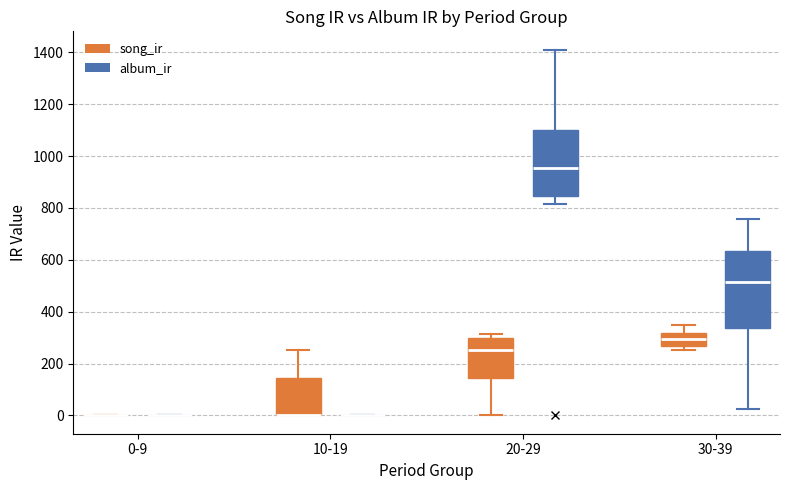

Reading left to right, read every box against the y-axis: the position of its median line, the range the box covers, and the ends of its whiskers. The values are not printed on the chart, so give them approximately, as read against the axis.

0-9 (song_ir): box collapsed to a line at 0, whiskers 0 to 0
0-9 (album_ir): box collapsed to a line at 0, whiskers 0 to 0
10-19 (song_ir): median 0 (drawn on the box's lower edge), box 0 to 140, whiskers 0 to 260
10-19 (album_ir): box collapsed to a line at 0, whiskers 0 to 0
20-29 (song_ir): median 260, box 140 to 300, whiskers 0 to 320
20-29 (album_ir): median 960, box 840 to 1100, whiskers 820 to 1420
30-39 (song_ir): median 300, box 260 to 320, whiskers 260 (just below the box's lower edge) to 340
30-39 (album_ir): median 520, box 340 to 640, whiskers 20 to 760